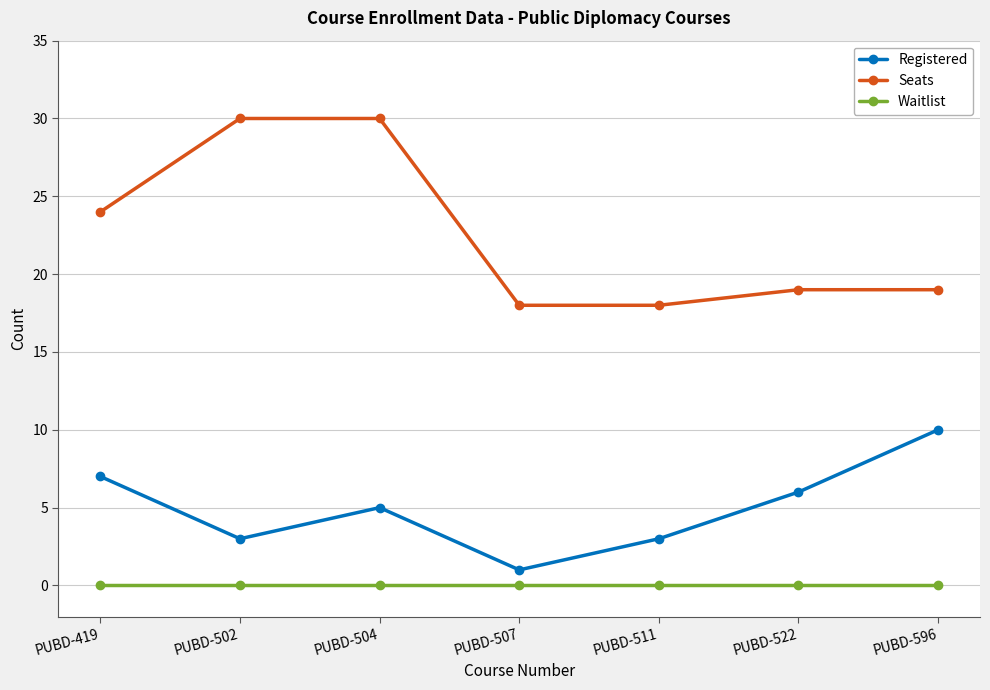

What is the difference between the maximum and minimum values in the Registered series?

9